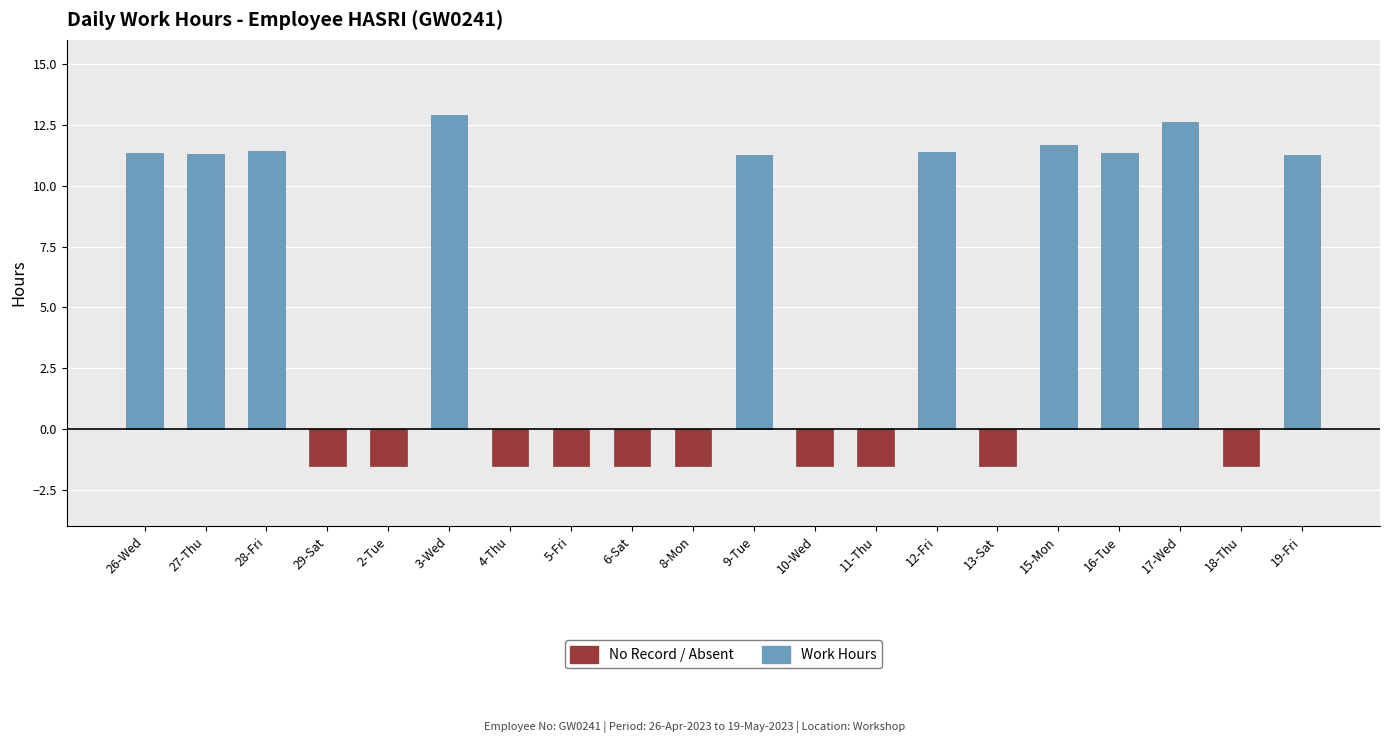

The No Record / Absent series shows -1.0 at 19-Fri. True or false?

False